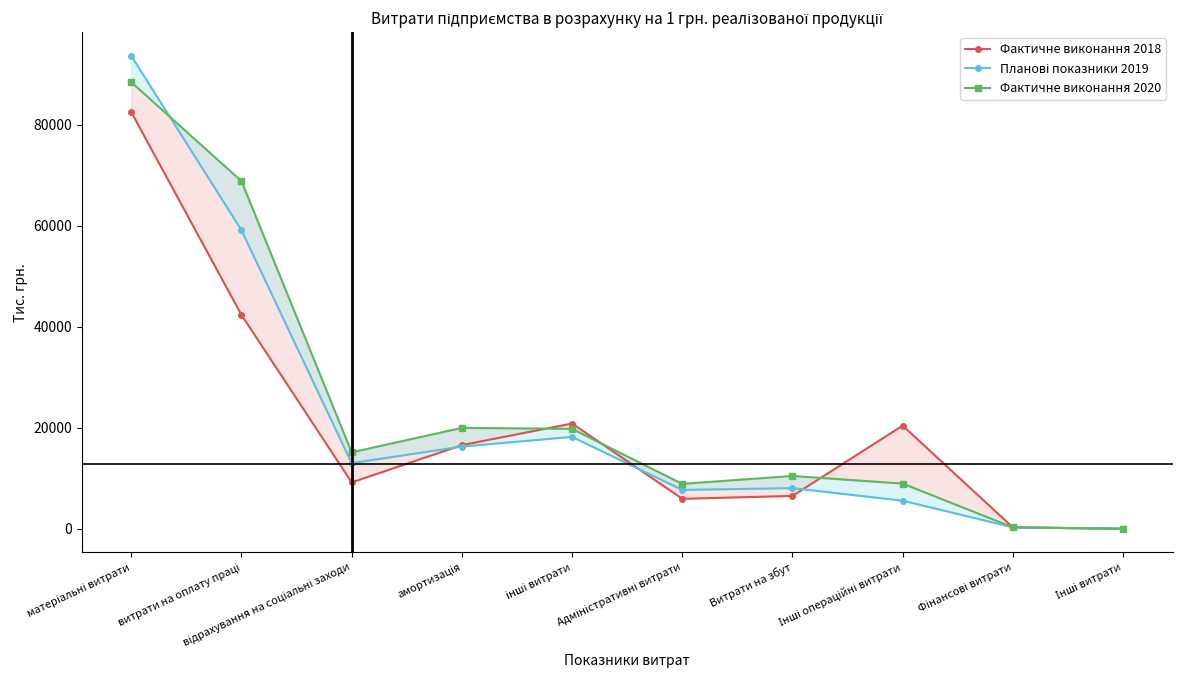

What is the value of the Фактичне виконання 2020 point at the 4th from the left?

20000.0